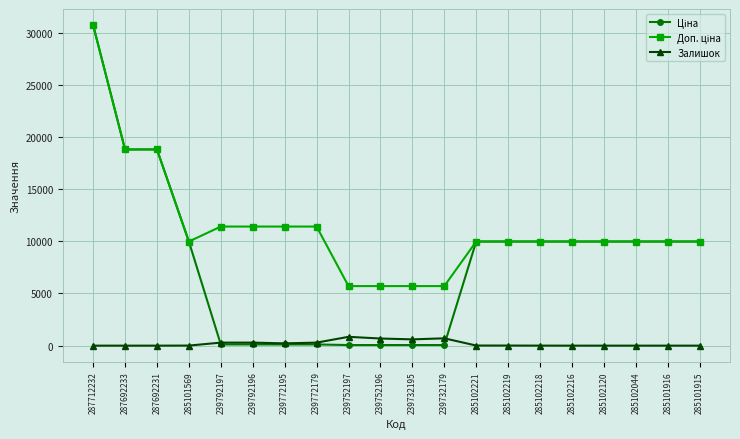

What is the difference between the highest and lowest values at 285101916?

9975.0